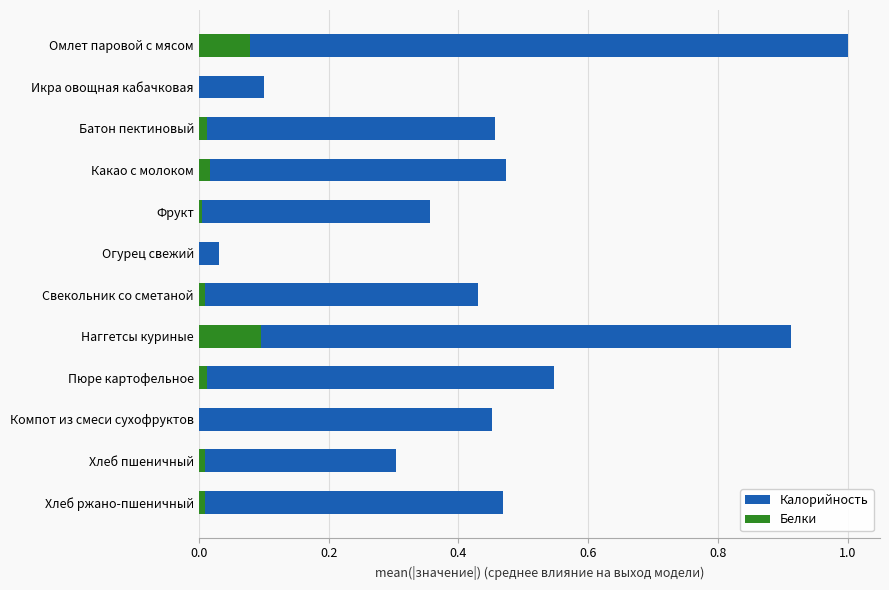

Which series has the widest spread of values?

Калорийность